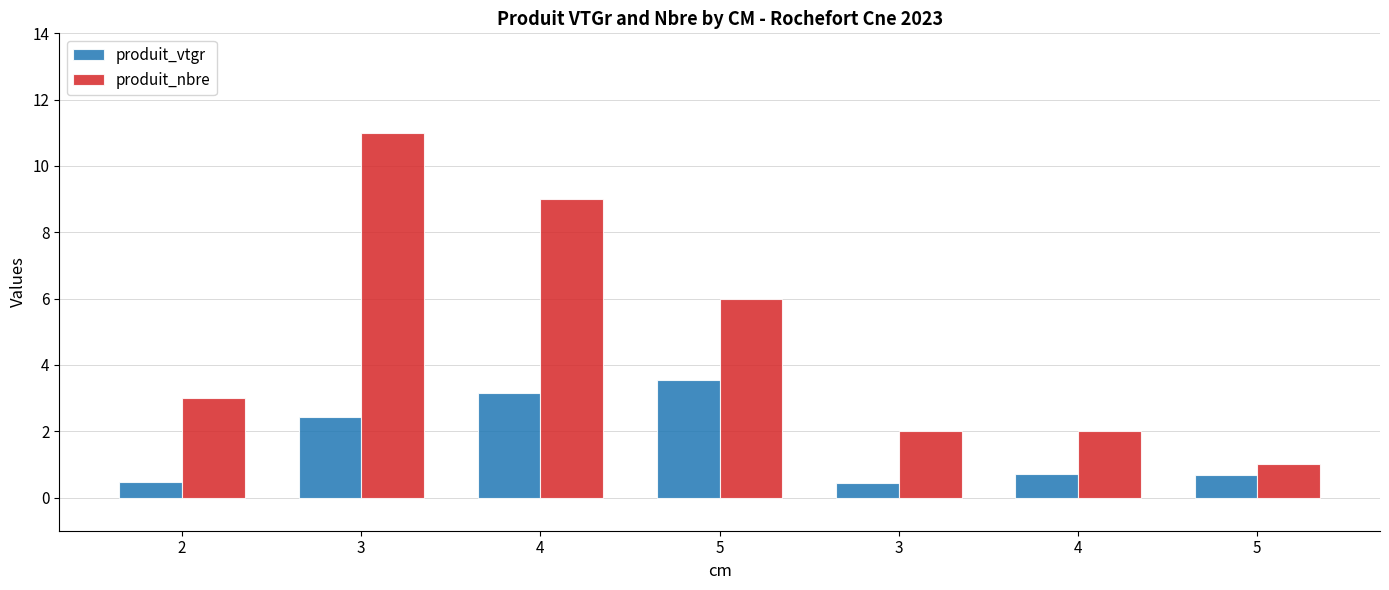

At how many categories does at least one series exceed 4?

3